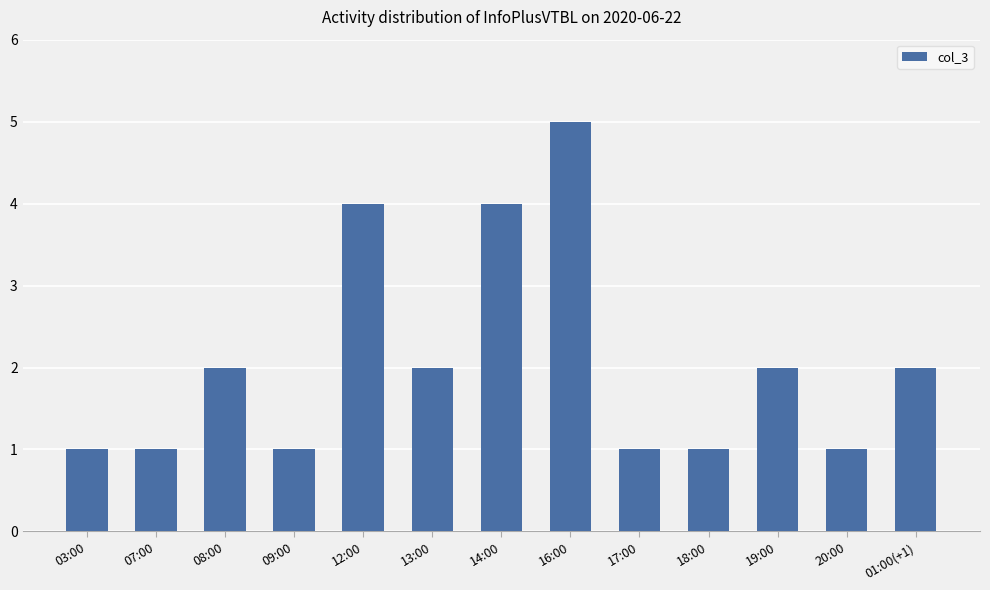

What is the minimum value shown in the chart?

1